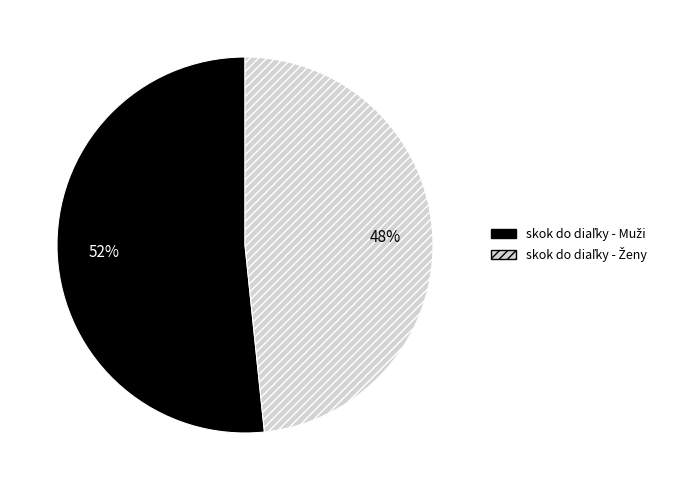

To the nearest percent, what is the average slice percentage?

50%